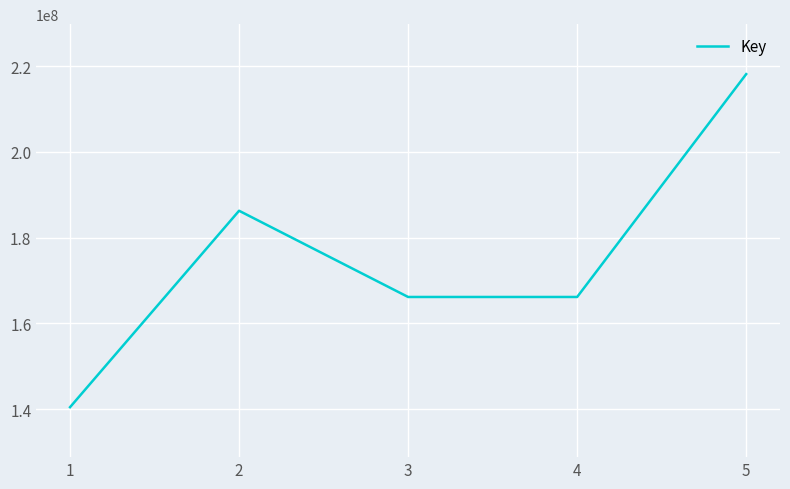

What is the difference between the maximum and minimum values?

77681390